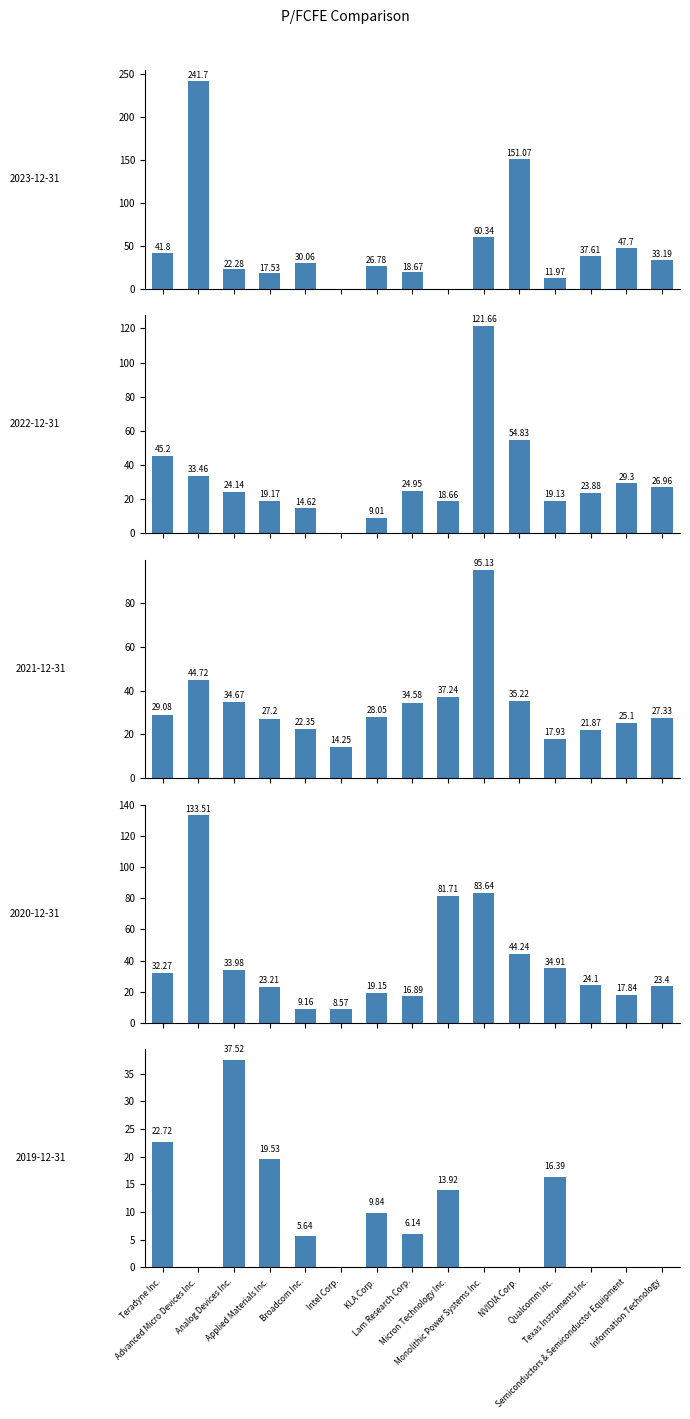

The 2020-12-31 series shows 16.9 at Lam Research Corp.. True or false?

True